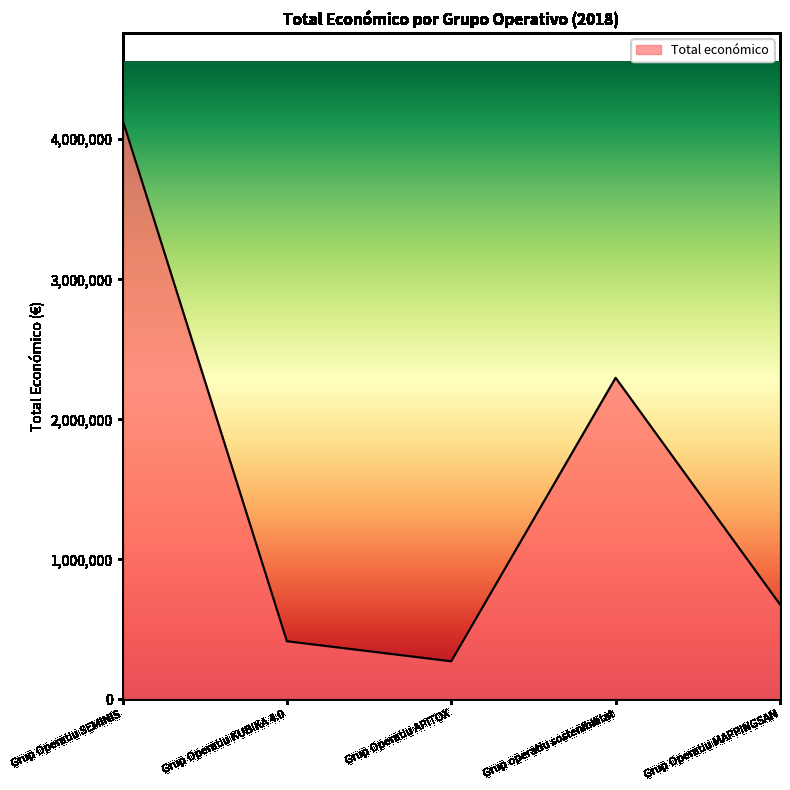

True or false: the data shows 3780875 at Grup operatiu sostenibilitat.

False